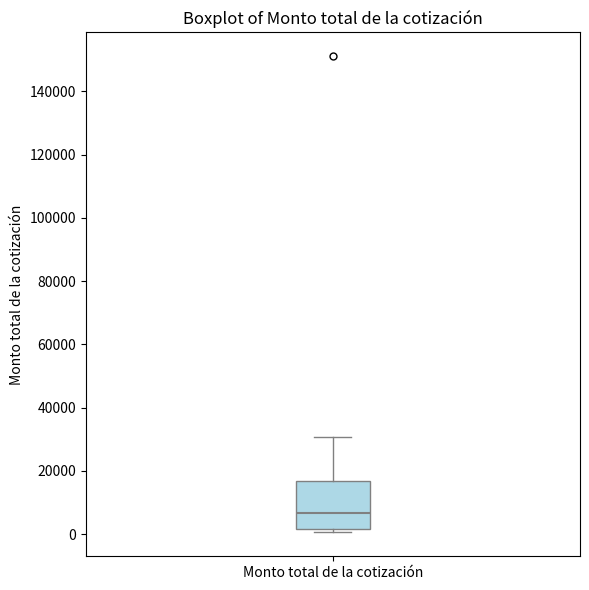

Transcribe this box plot: give where the median line is, the range the box spans, and where the two whiskers end, as read against the y-axis. The values are not printed on the chart, so give them approximately, as read against the axis.

median 6000, box 2000 to 16000, whiskers 0 to 30000